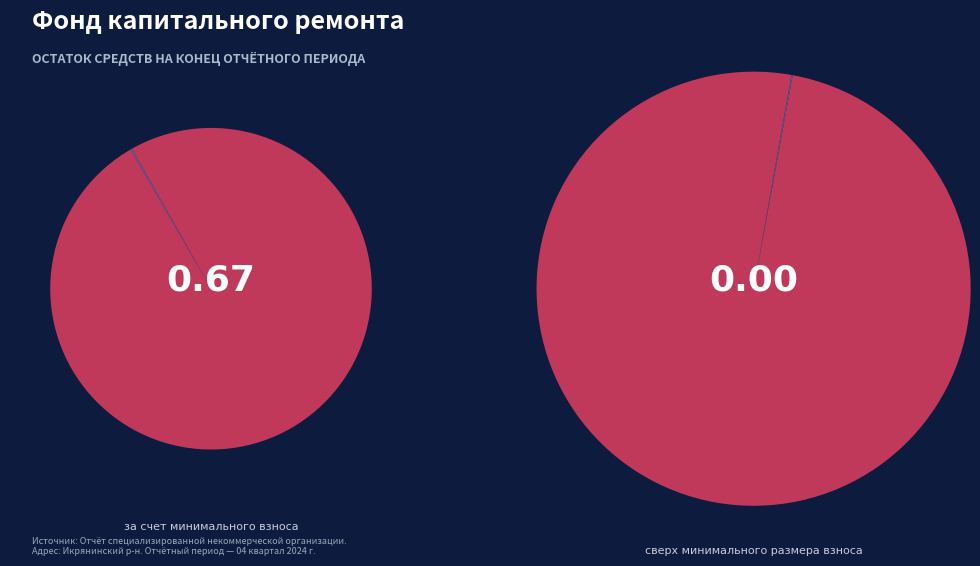

What is the smallest slice in the pie chart?

сверх минимального размера взноса